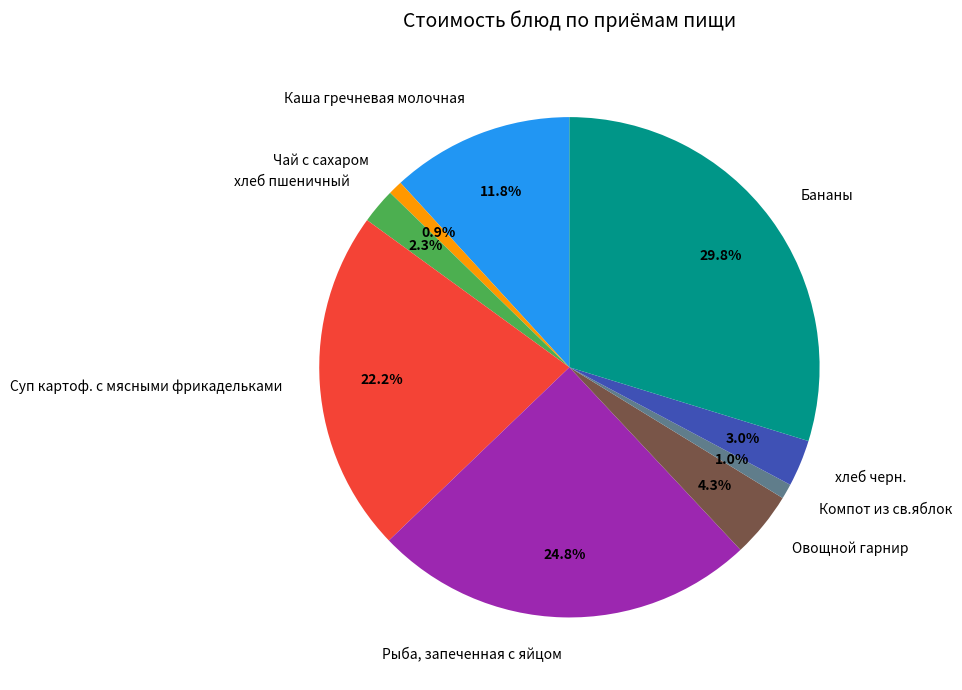

Does Чай с сахаром represent more than half of the total?

No